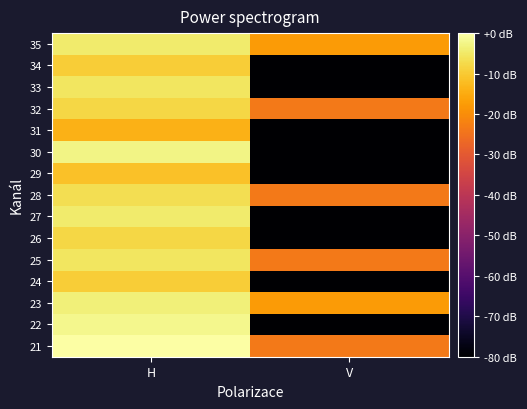

Between H and V, which is larger?

H